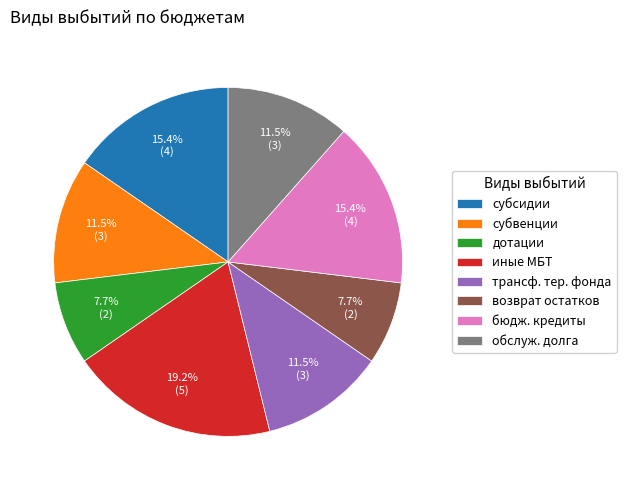

What is the ratio of the value at возврат остатков to the value at бюдж. кредиты?

0.5